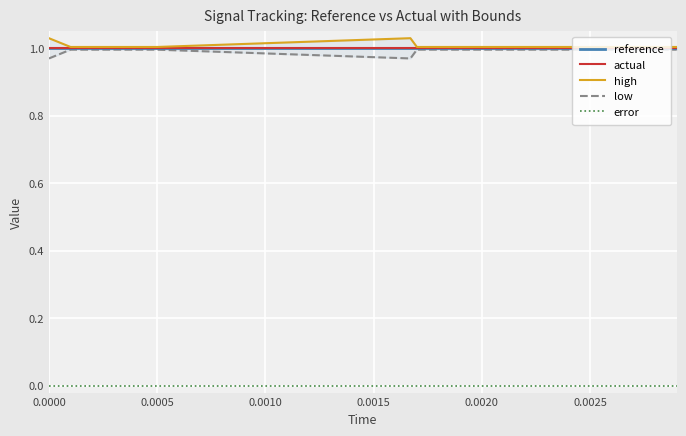

True or false: error and high cross at least once.

False